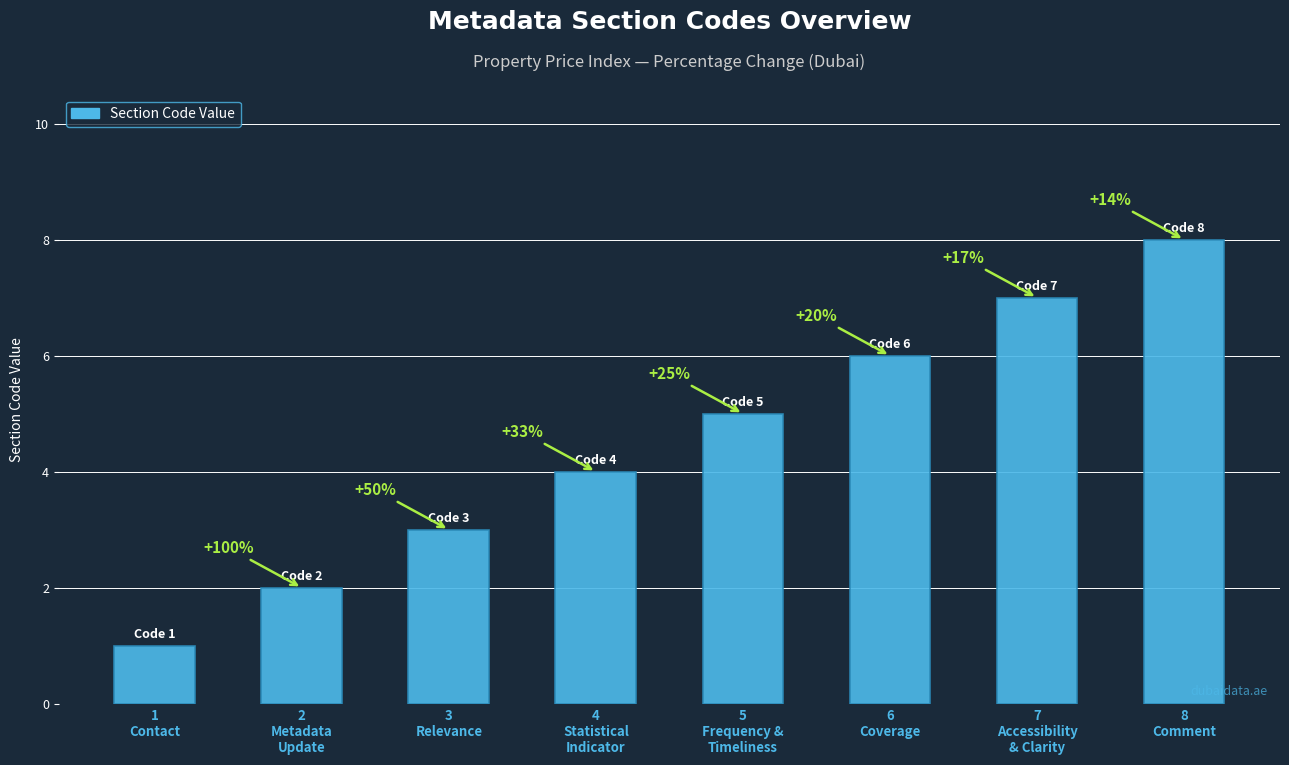

What is the ratio of the value at 2
Metadata
Update to the value at 6
Coverage?

0.3